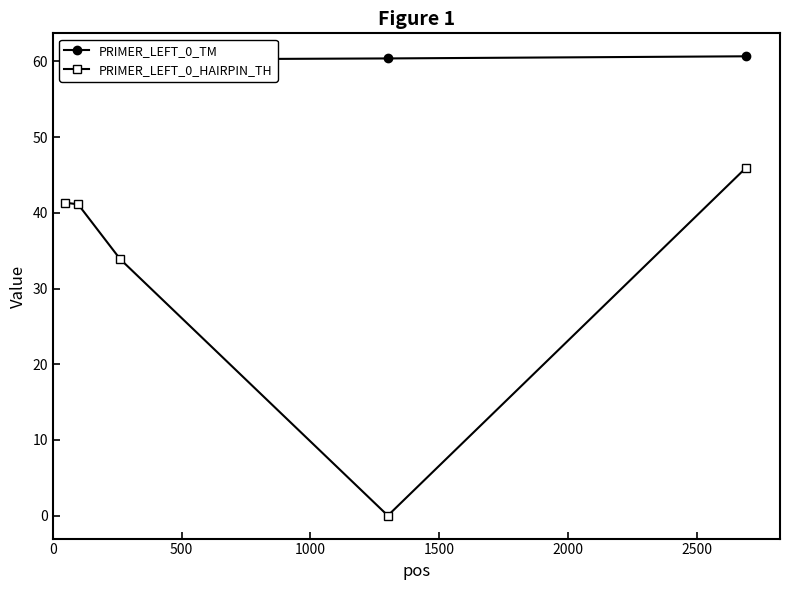

What is the value of the PRIMER_LEFT_0_HAIRPIN_TH point at the 2nd from the left?

41.1